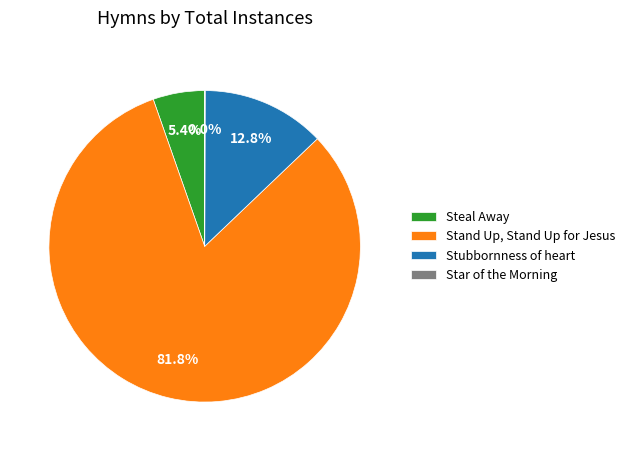

What percentage is the Stand Up, Stand Up for Jesus slice, to the nearest percent?

82%